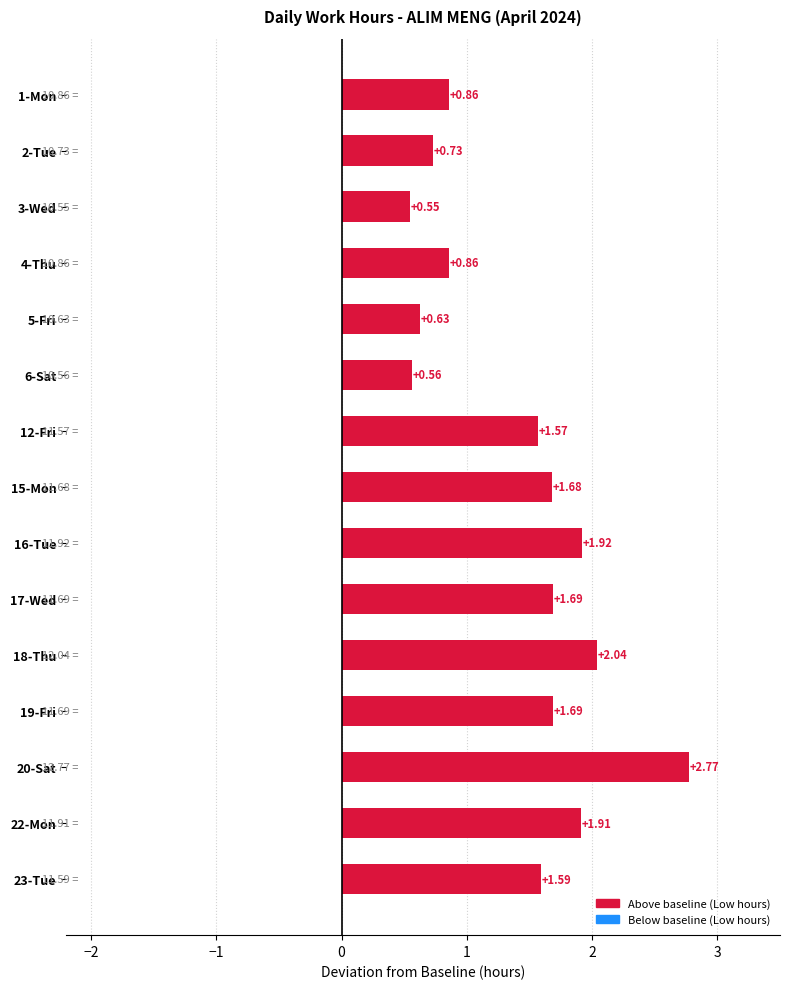

What is the difference between the second highest and minimum values?

1.5